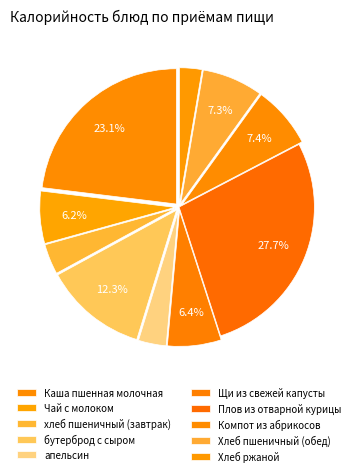

The апельсин slice represents 3% of the pie. True or false?

True